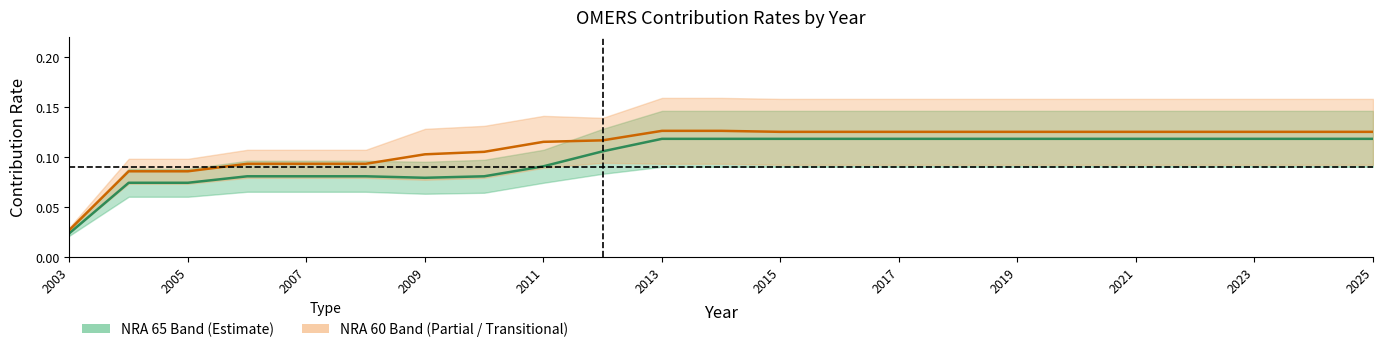

The NRA 60 Cont Rate (mid) series shows 0.1 at 2009. True or false?

False